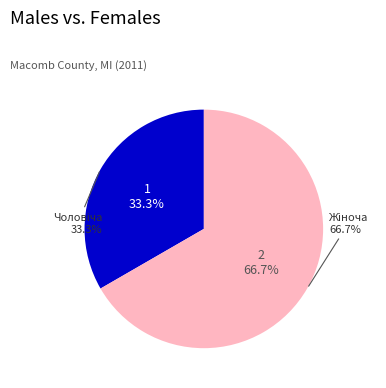

To the nearest percent, what is the difference between the Чоловіча and Жіноча slice percentages?

33%